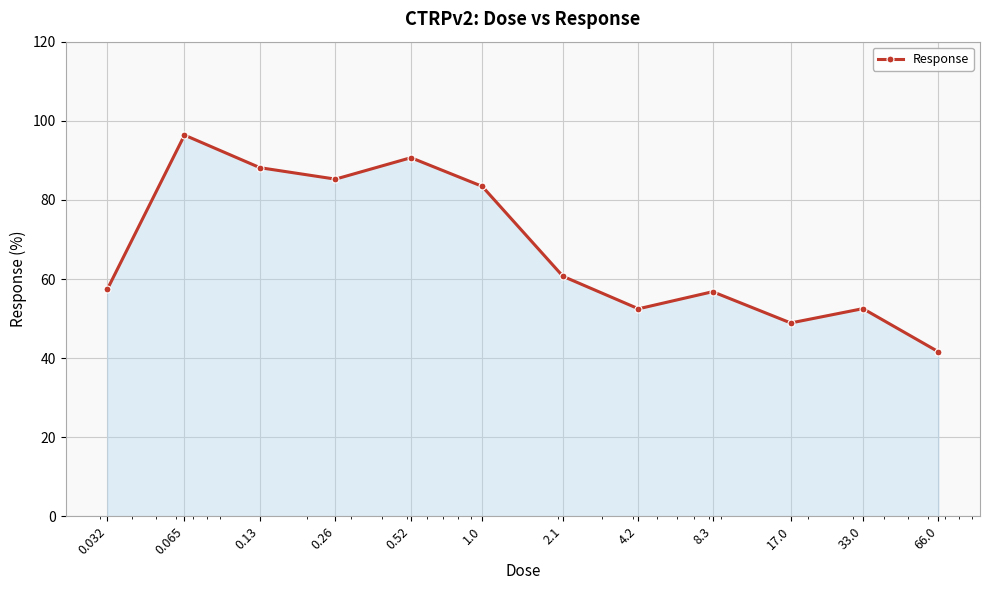

What is the value of the 10th point from the left?

48.9